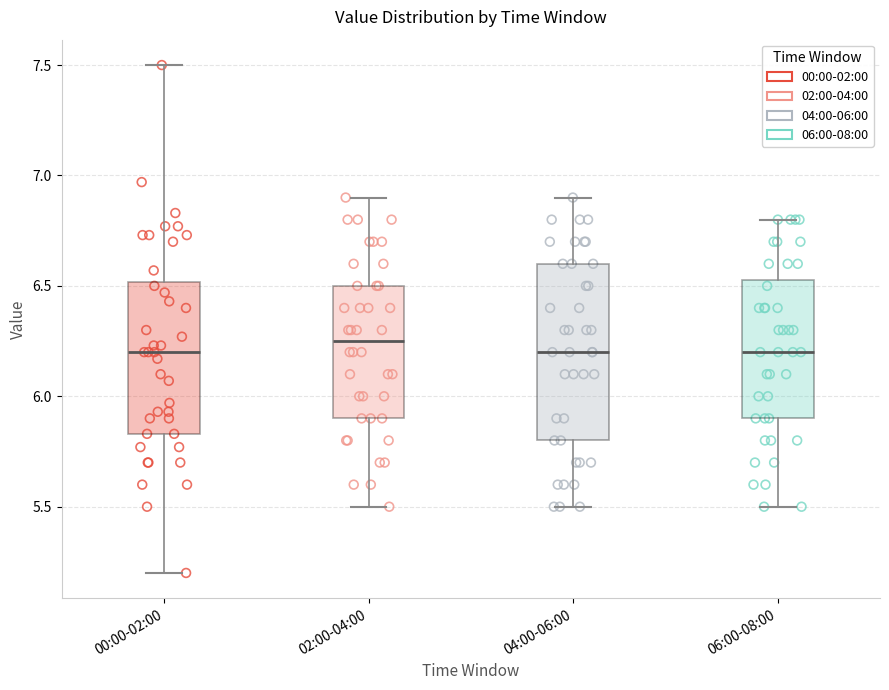

Where does the median line of the box for 06:00-08:00 sit on the y-axis? The values are not printed on the chart, so give them approximately, as read against the axis.

6.20